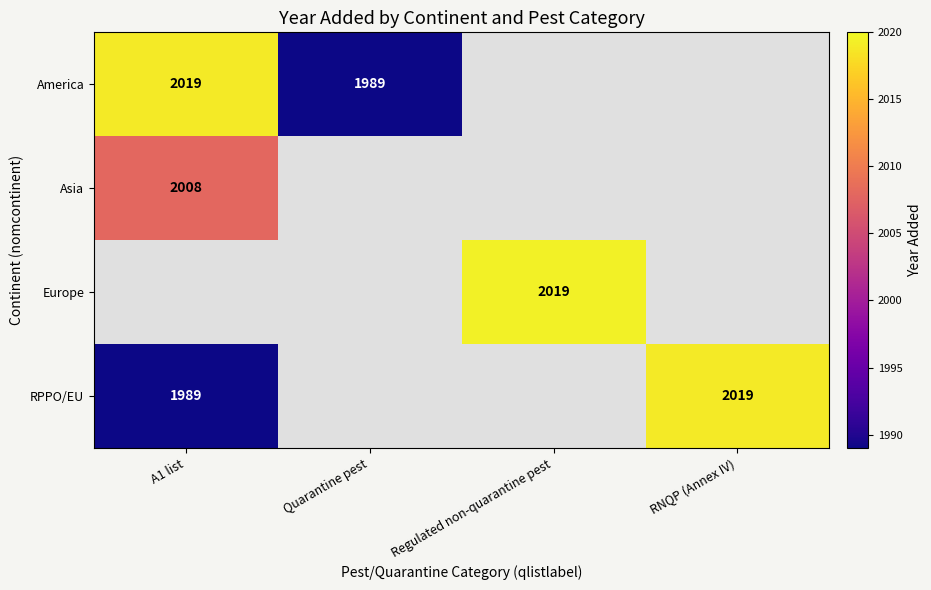

Is it true that RPPO/EU equals 1351.2 at RNQP (Annex IV)?

False